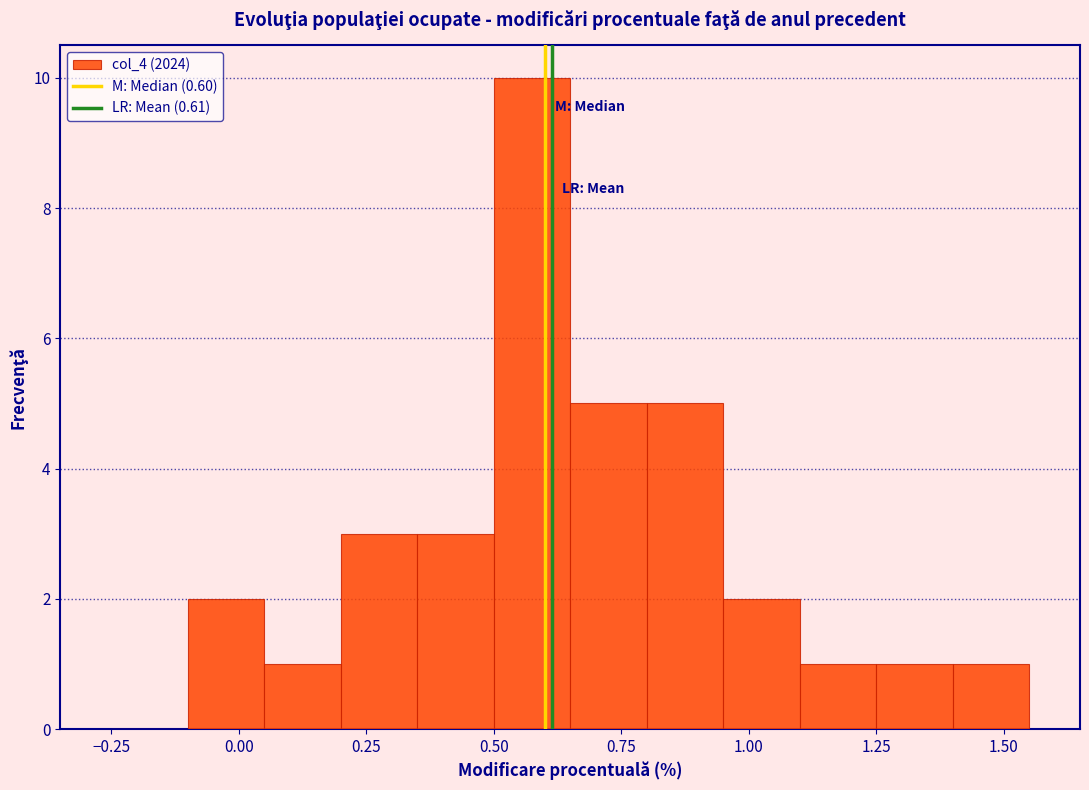

Read against the x-axis, roughly where is the centre of the tallest bar?

0.60